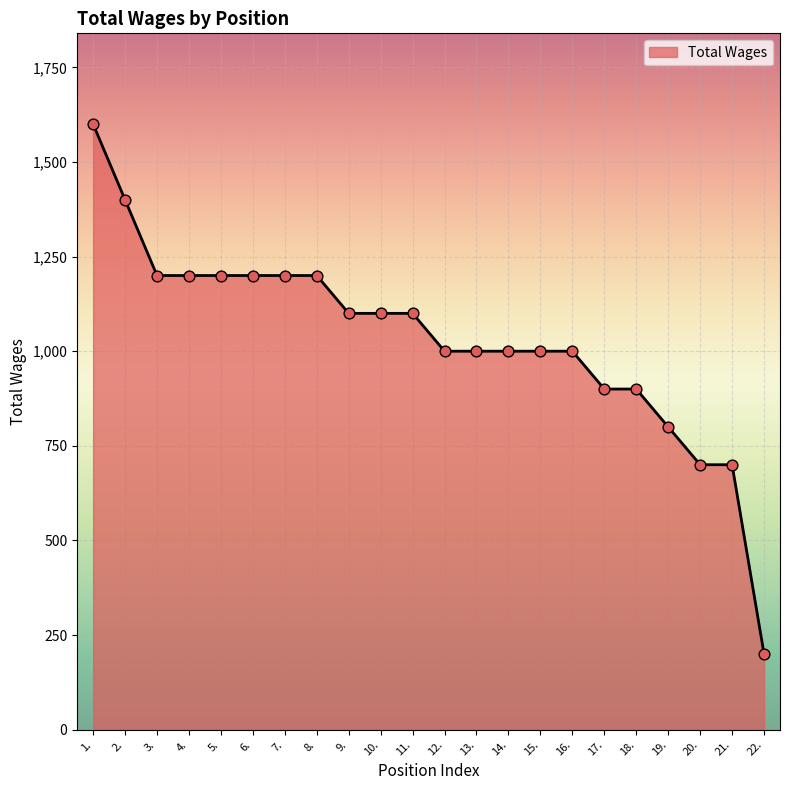

Between 3. and 19., which is larger?

3.